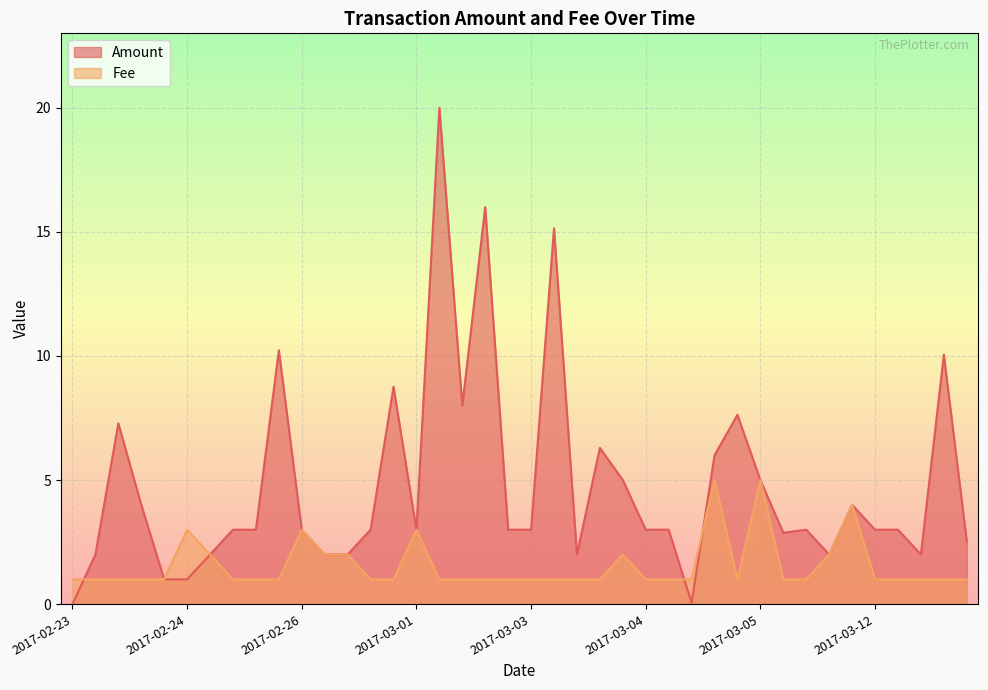

Is it true that Fee equals 1.9 at 2017-02-26?

False